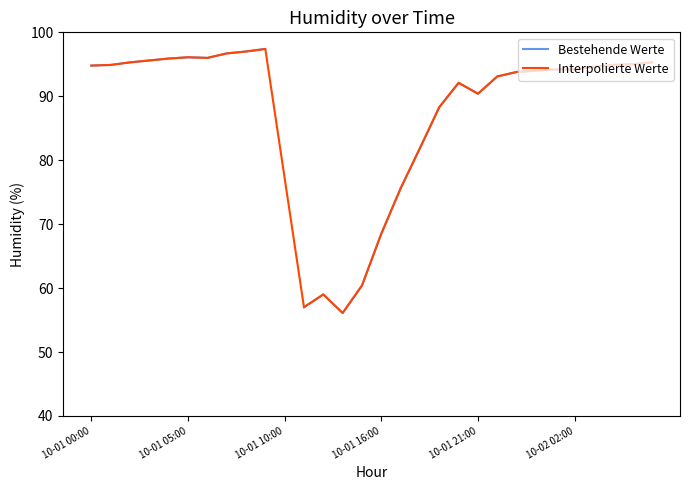

What are all the series names shown in the legend?

Bestehende Werte, Interpolierte Werte